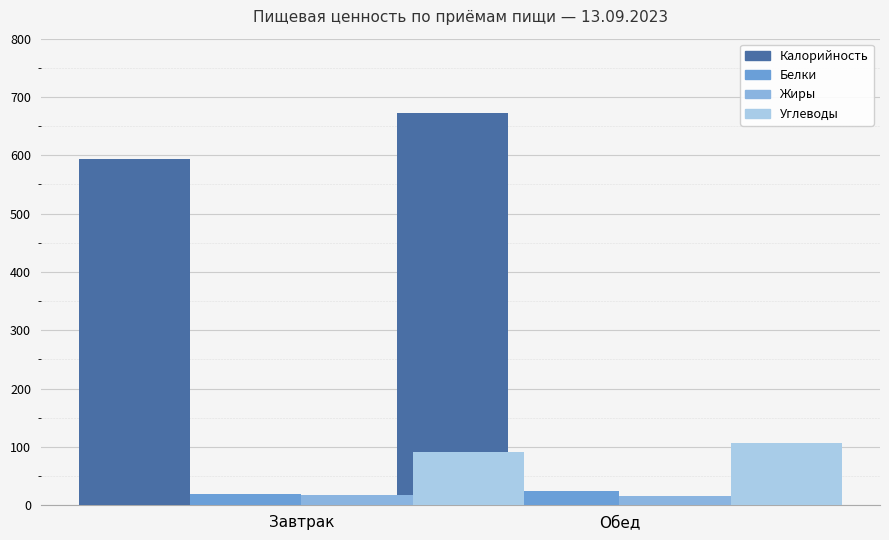

What position from the left is Обед?

2